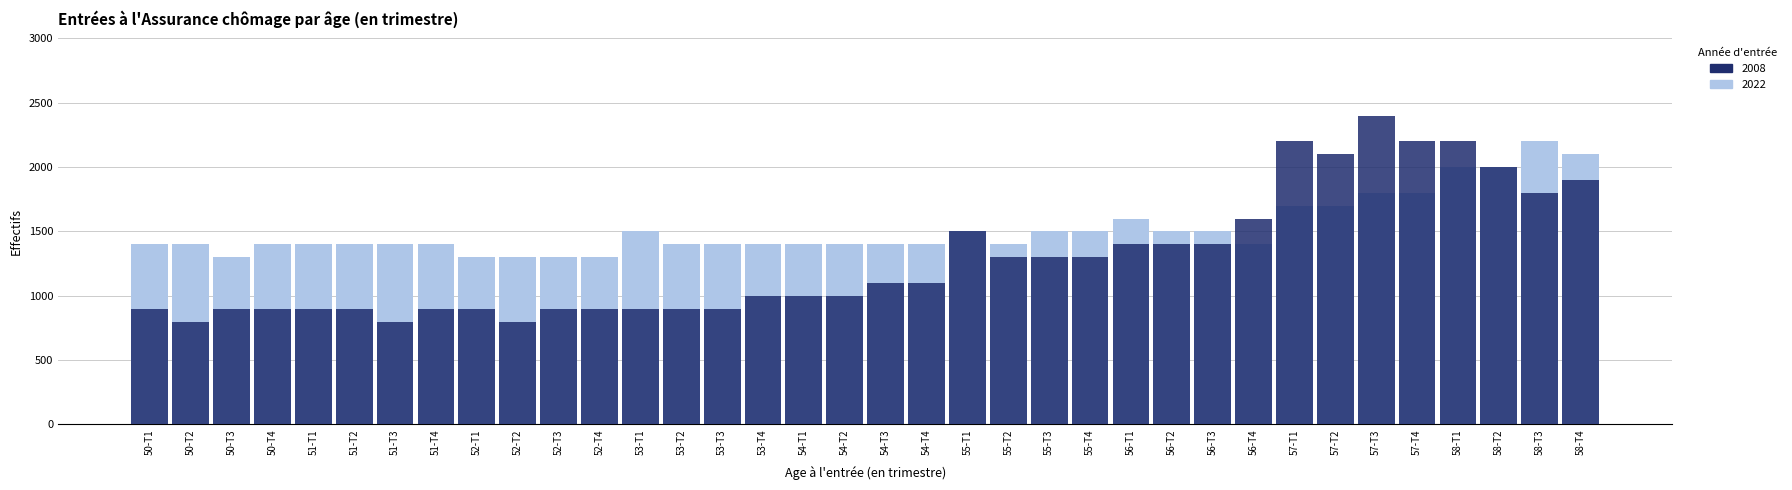

What is the sum of the 2008 values at 56-T2 and 58-T3?

3200